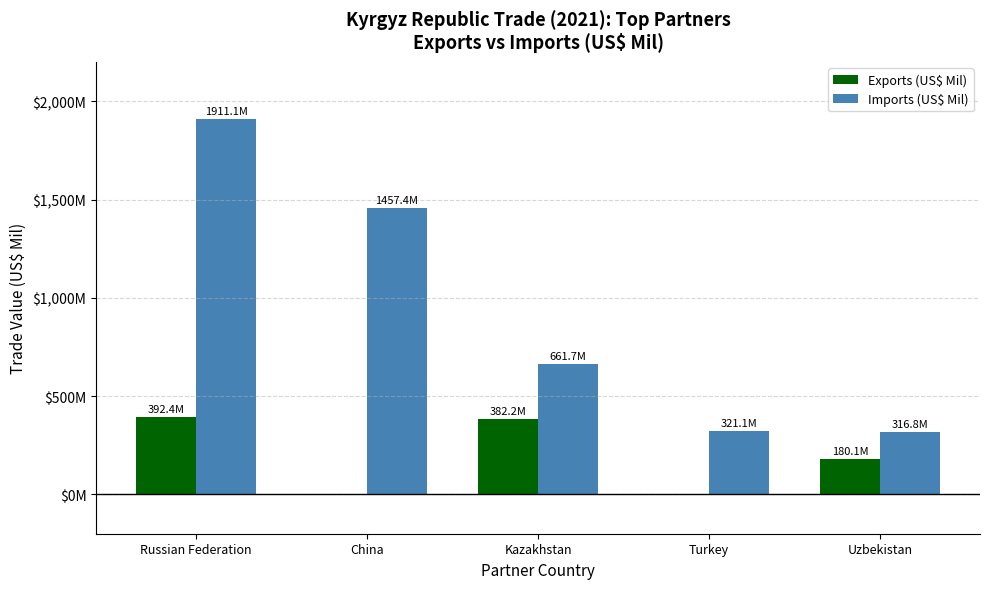

At which category does the chart reach its peak across all series?

Russian Federation